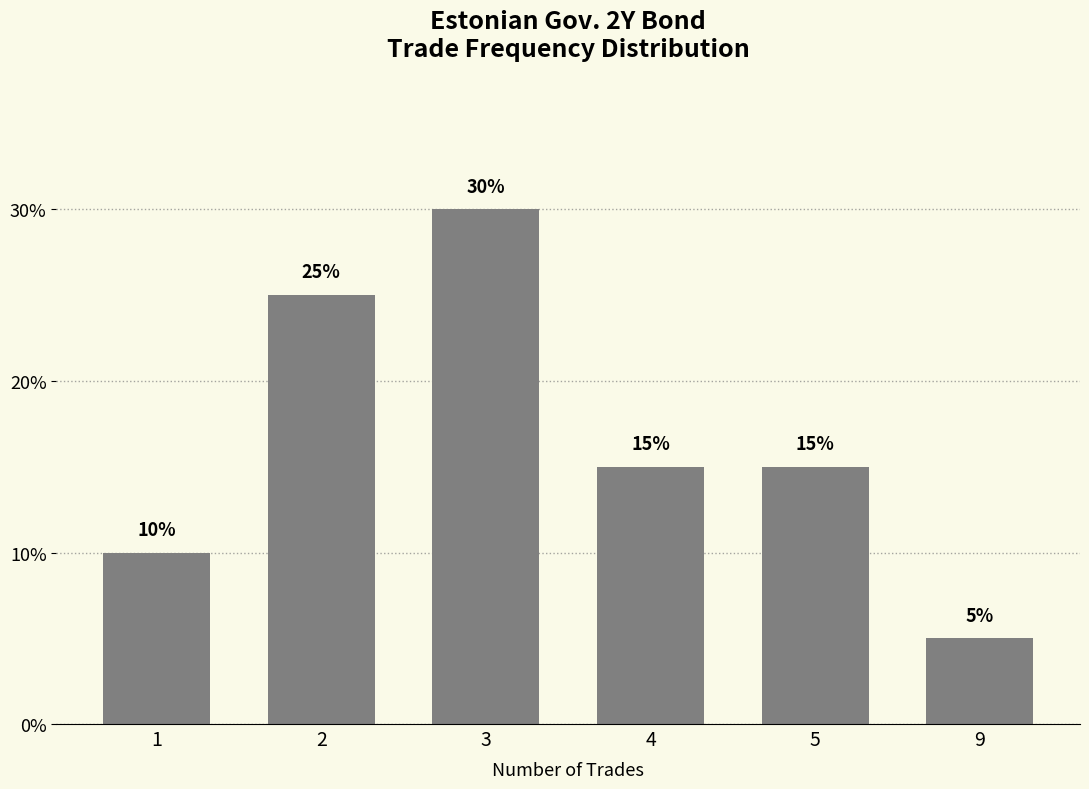

How many values are below 15?

2